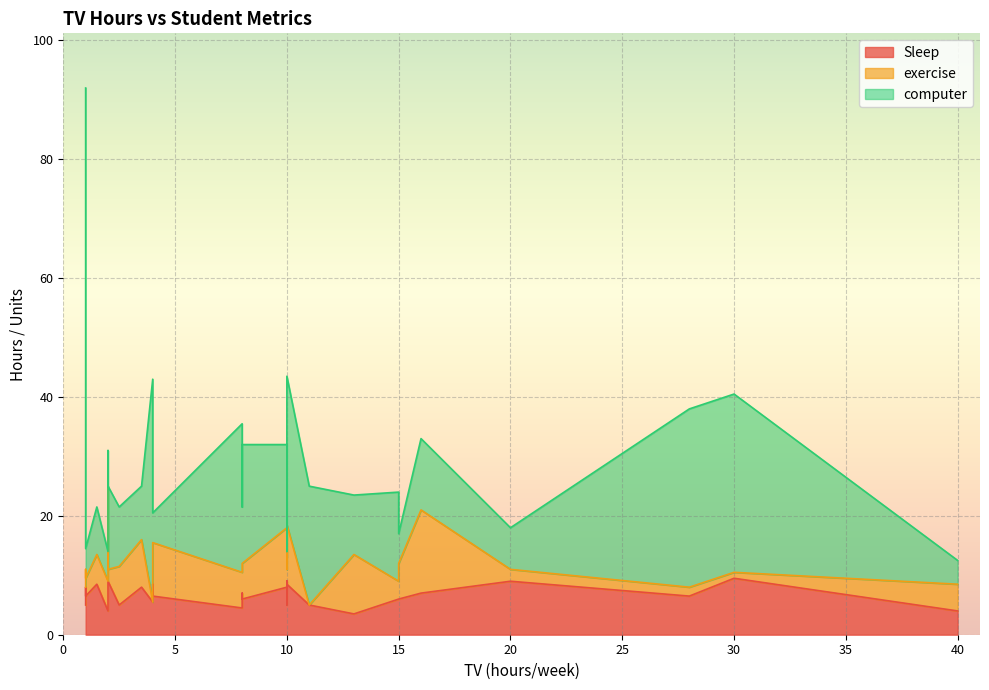

Is the value of exercise at 10 greater than the value of Sleep at 30?

Yes